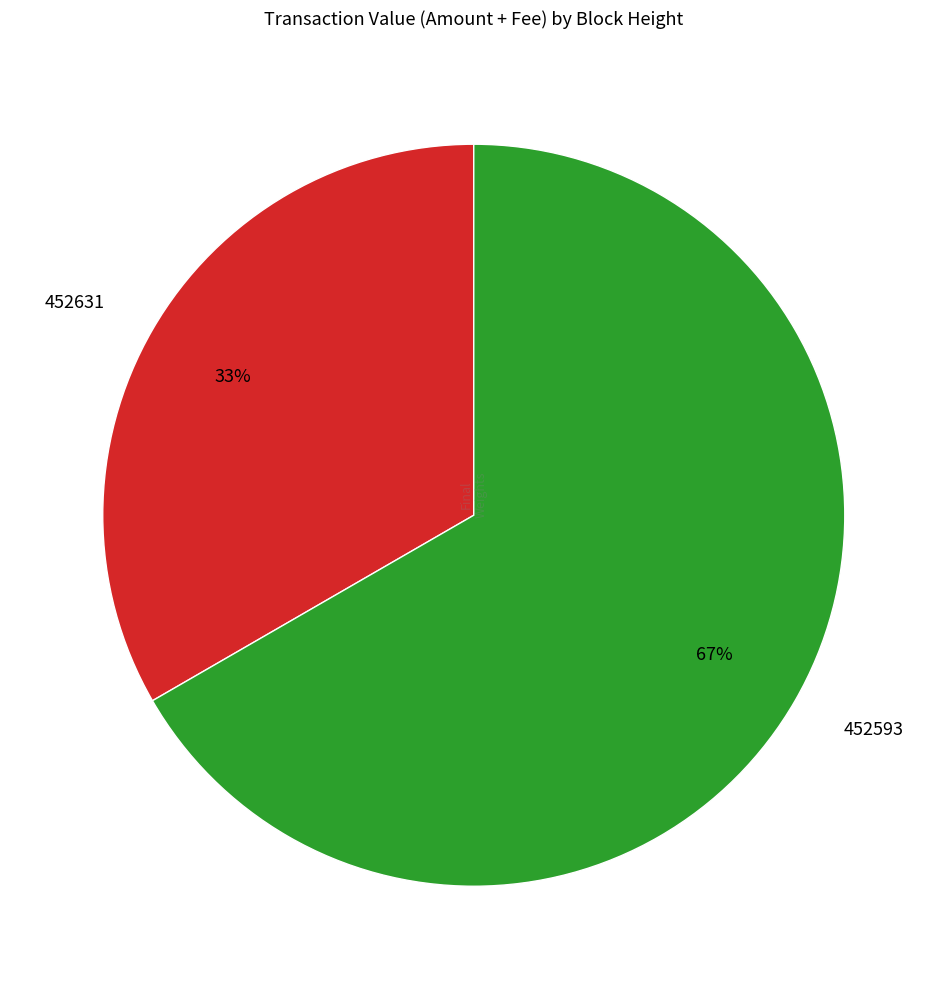

How many segments does this pie chart have?

2